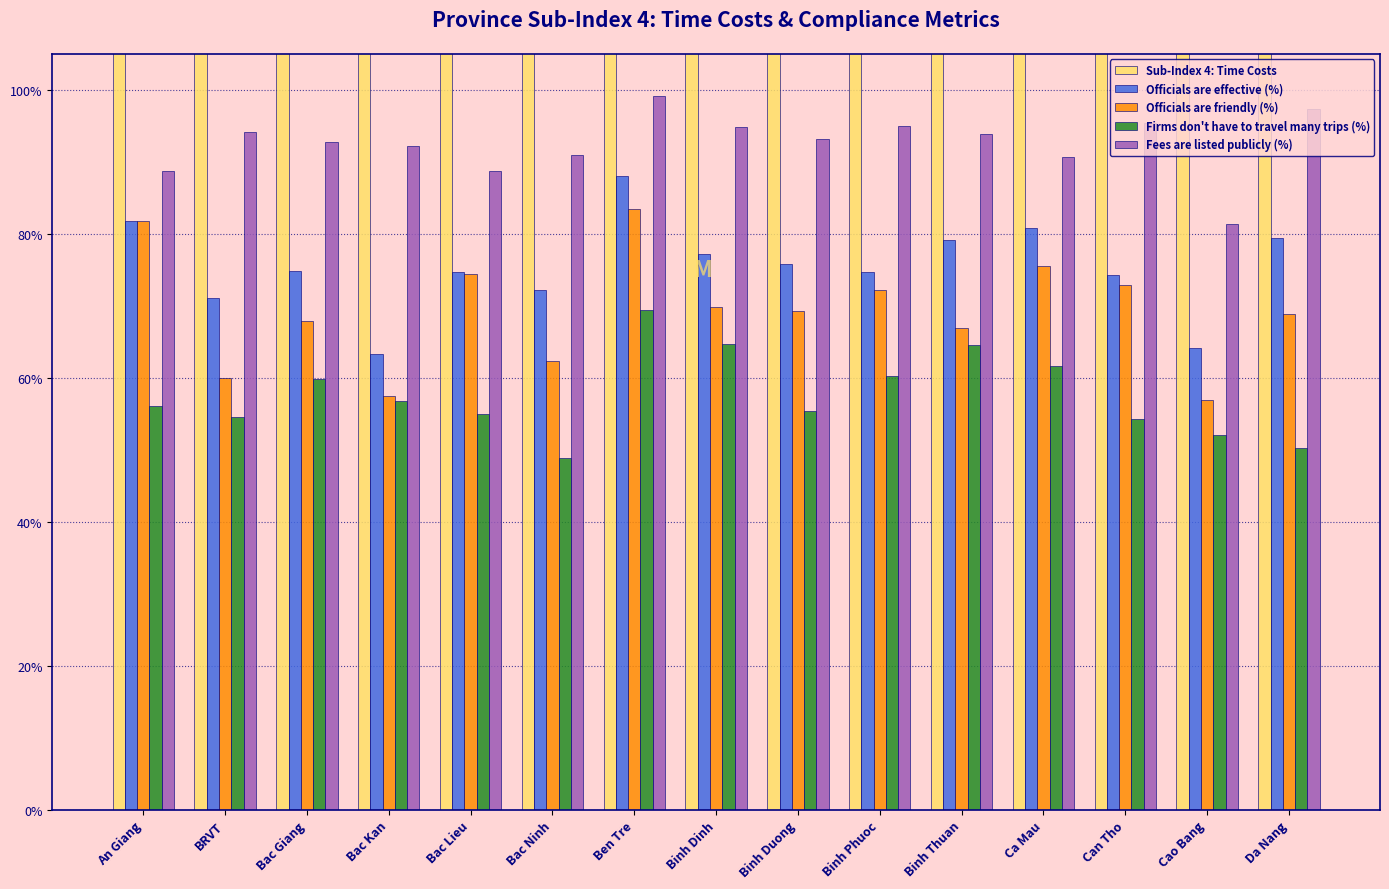

Reading right to left, extract all data points from this chart.

Sub-Index 4: Time Costs: Da Nang=7.3	Cao Bang=4.9	Can Tho=7.6	Ca Mau=7.3	Binh Thuan=7.7	Binh Phuoc=6.9	Binh Duong=6.7	Binh Dinh=7.4	Ben Tre=8.5	Bac Ninh=7.1	Bac Lieu=6.3	Bac Kan=5.2	Bac Giang=7.0	BRVT=7.0	An Giang=7.6
Officials are effective (%): Da Nang=0.8	Cao Bang=0.6	Can Tho=0.7	Ca Mau=0.8	Binh Thuan=0.8	Binh Phuoc=0.7	Binh Duong=0.8	Binh Dinh=0.8	Ben Tre=0.9	Bac Ninh=0.7	Bac Lieu=0.7	Bac Kan=0.6	Bac Giang=0.7	BRVT=0.7	An Giang=0.8
Officials are friendly (%): Da Nang=0.7	Cao Bang=0.6	Can Tho=0.7	Ca Mau=0.8	Binh Thuan=0.7	Binh Phuoc=0.7	Binh Duong=0.7	Binh Dinh=0.7	Ben Tre=0.8	Bac Ninh=0.6	Bac Lieu=0.7	Bac Kan=0.6	Bac Giang=0.7	BRVT=0.6	An Giang=0.8
Firms don't have to travel many trips (%): Da Nang=0.5	Cao Bang=0.5	Can Tho=0.5	Ca Mau=0.6	Binh Thuan=0.6	Binh Phuoc=0.6	Binh Duong=0.6	Binh Dinh=0.6	Ben Tre=0.7	Bac Ninh=0.5	Bac Lieu=0.5	Bac Kan=0.6	Bac Giang=0.6	BRVT=0.5	An Giang=0.6
Fees are listed publicly (%): Da Nang=1.0	Cao Bang=0.8	Can Tho=1.0	Ca Mau=0.9	Binh Thuan=0.9	Binh Phuoc=0.9	Binh Duong=0.9	Binh Dinh=0.9	Ben Tre=1.0	Bac Ninh=0.9	Bac Lieu=0.9	Bac Kan=0.9	Bac Giang=0.9	BRVT=0.9	An Giang=0.9